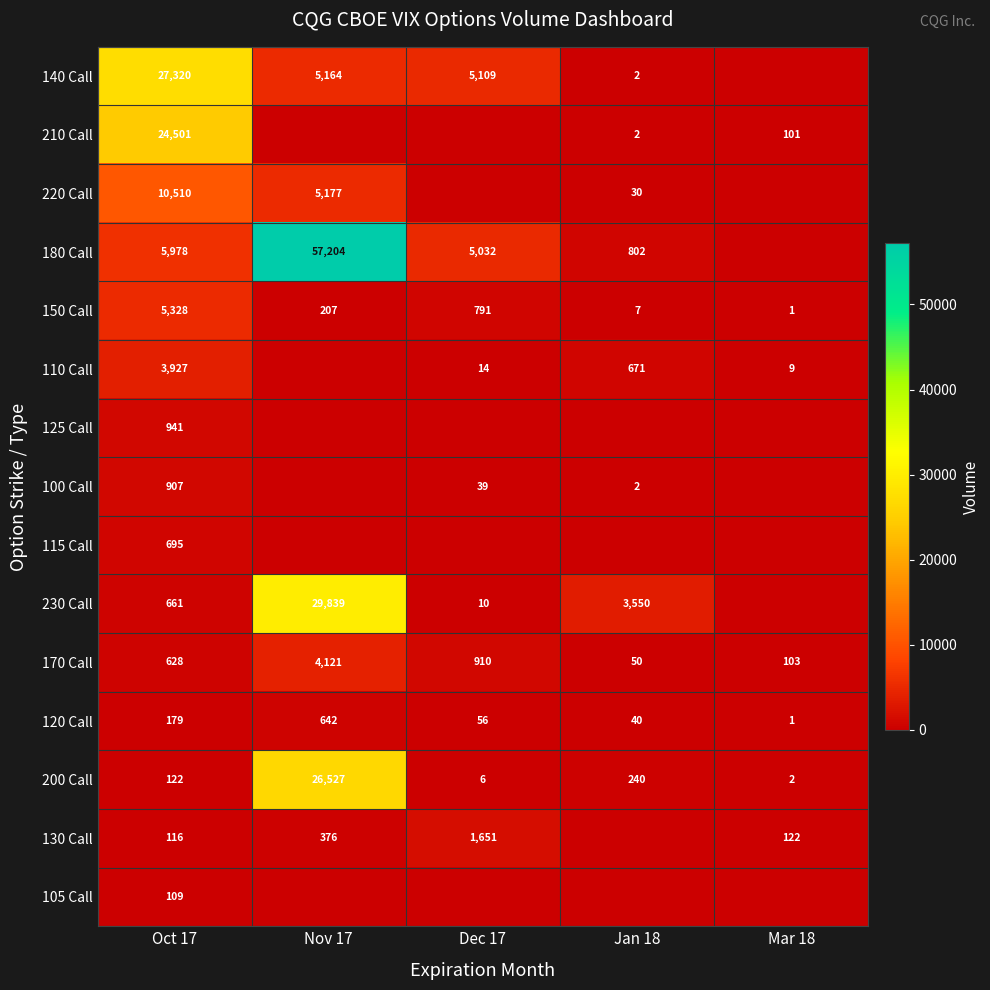

True or false: 230 Call has a value of 17 at Dec 17.

False